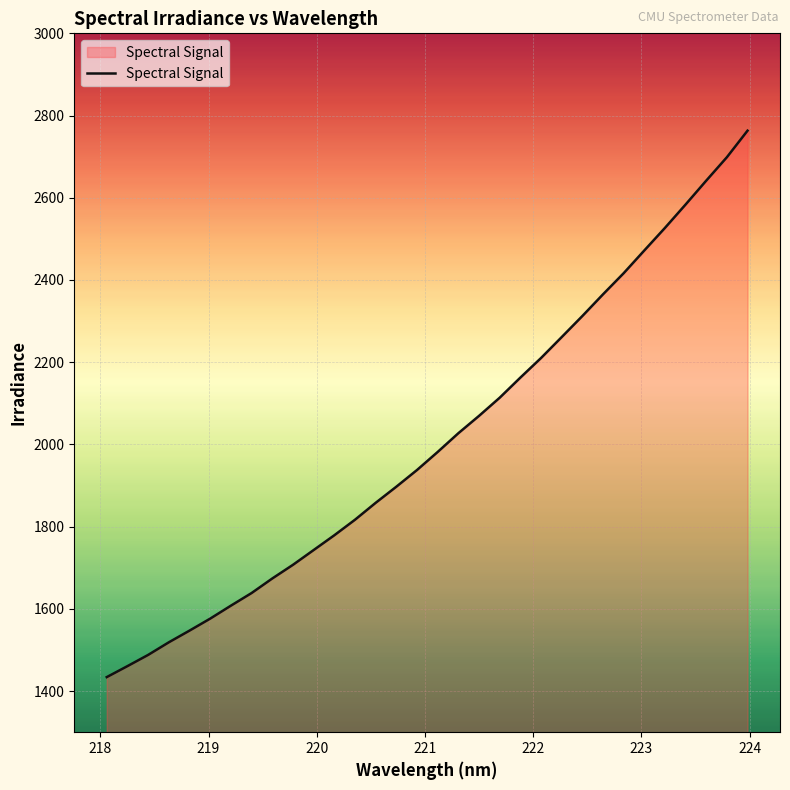

Reading right to left, list all the values displayed in this chart.

2763.2	2698.7	2641.7	2583.7	2526.7	2471.8	2416.5	2365.1	2312.3	2261.1	2210.2	2162.6	2113.6	2069.5	2027.3	1981.7	1937.8	1897.2	1858.0	1816.8	1779.1	1743.1	1707.1	1673.9	1638.5	1607.8	1576.3	1547.1	1518.7	1488.0	1460.7	1434.0